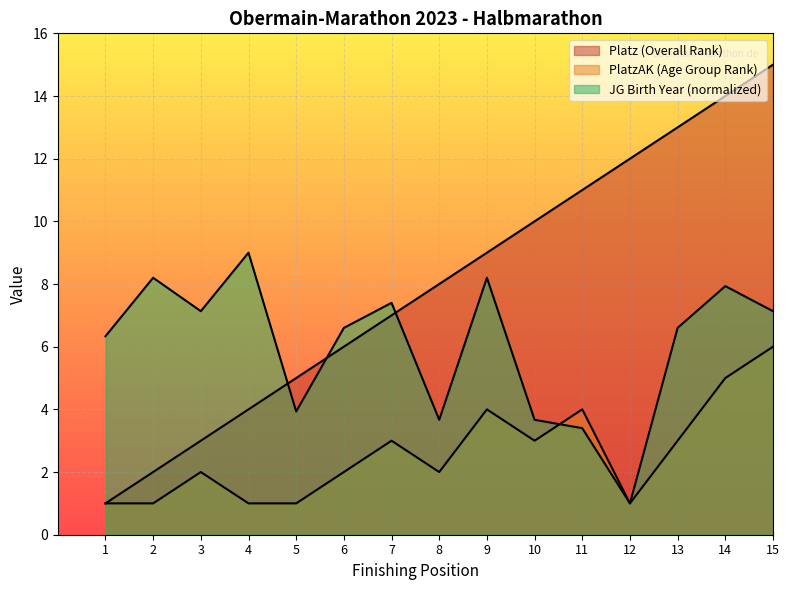

Read the Platz (Overall Rank) value at 3.

3.0